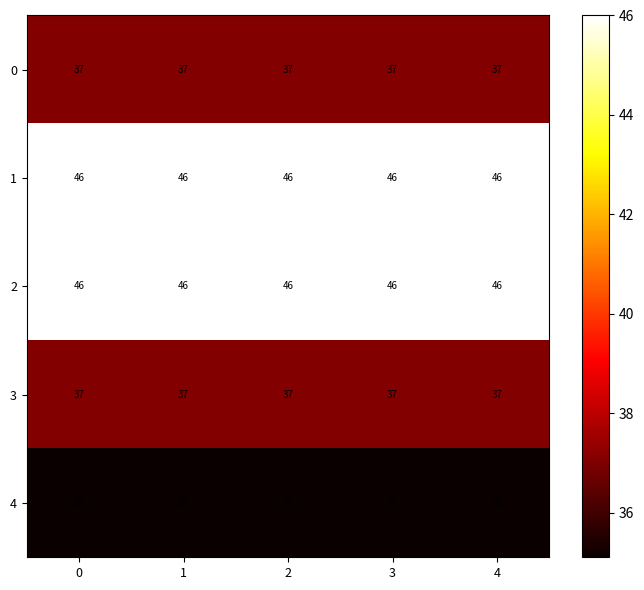

Is it true that 3 equals 37 at 1?

True